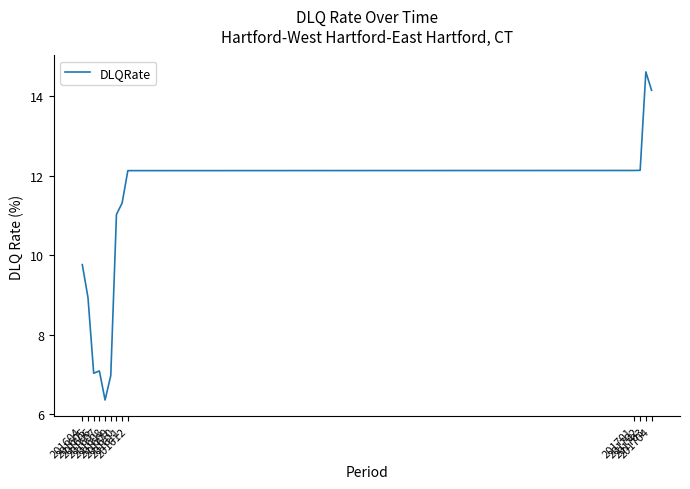

Which has a higher value, 201612 or 201604?

201612